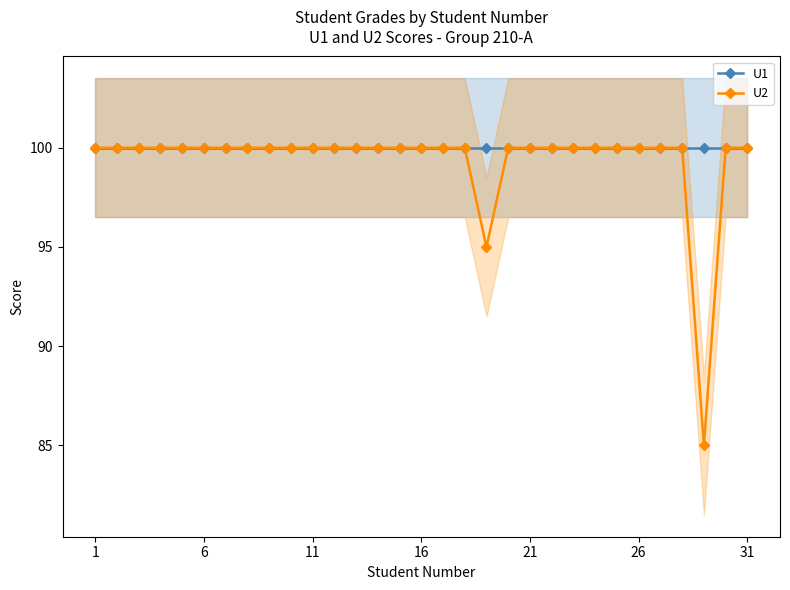

The value of U2 at 18 is 136. True or false?

False